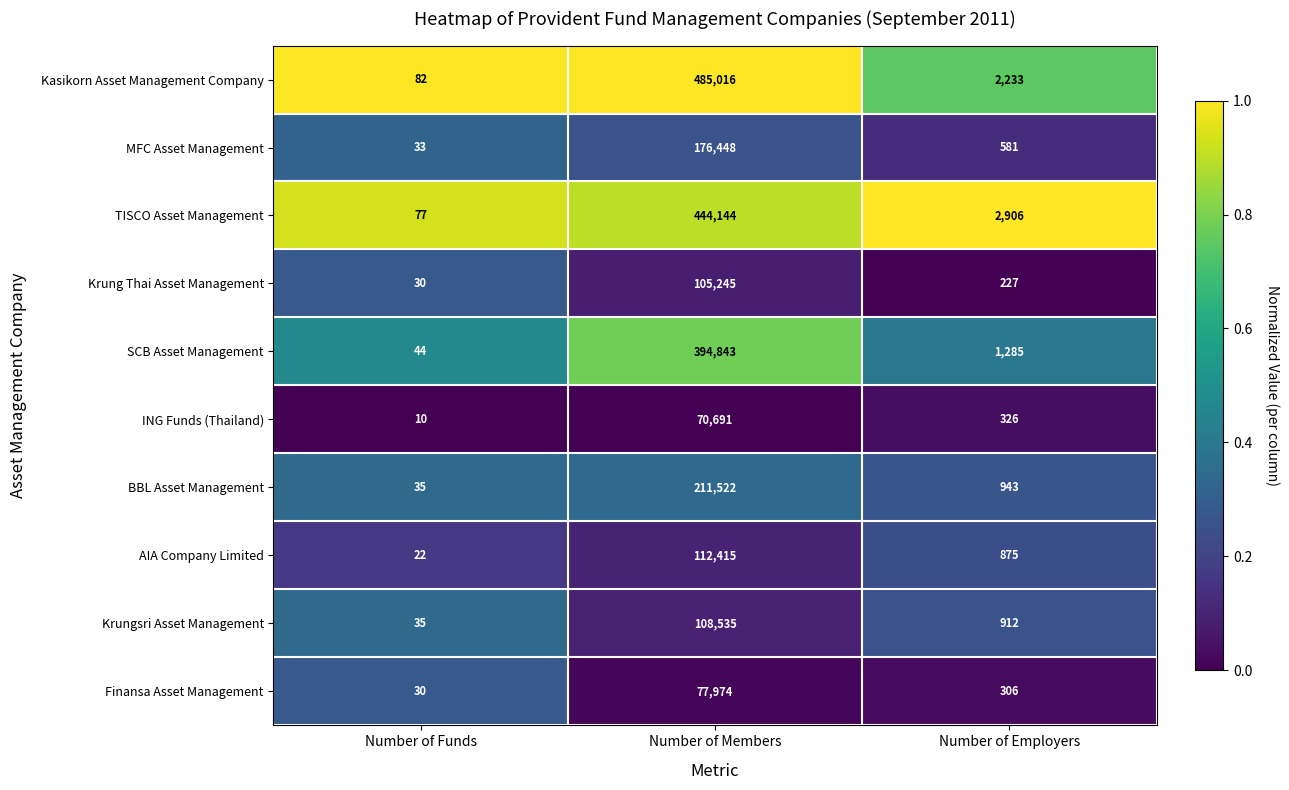

True or false: AIA Company Limited has a value of 14 at Number of Funds.

False